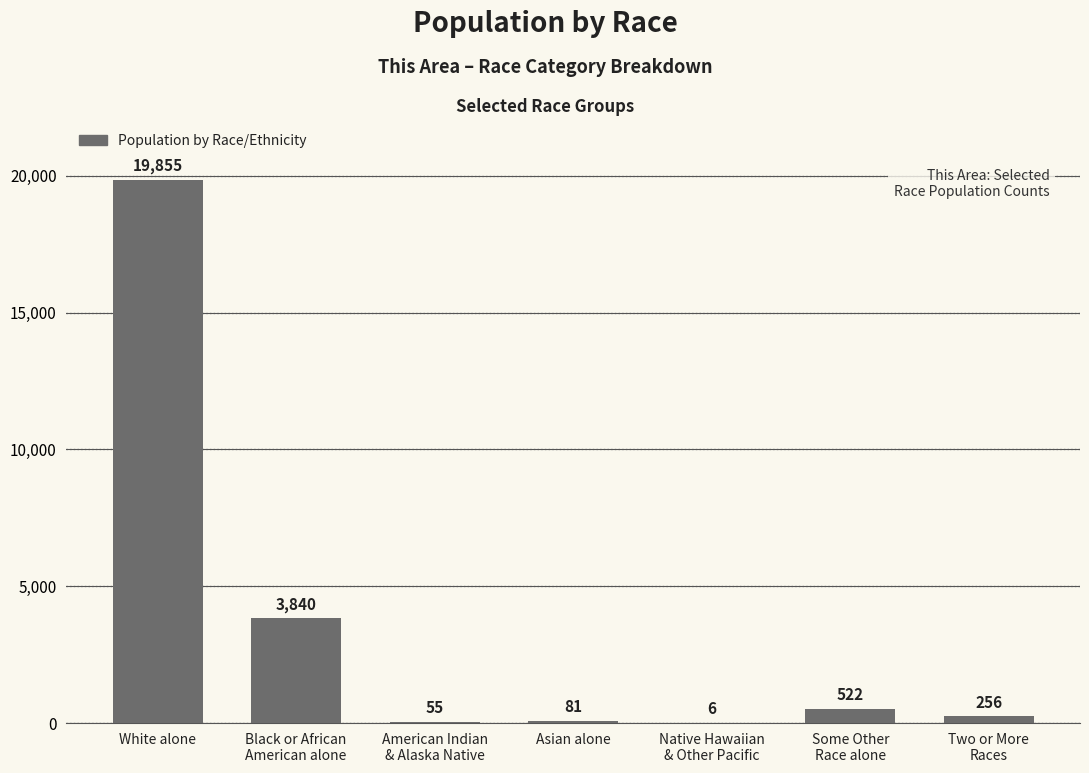

The value at White alone is 19855. True or false?

True